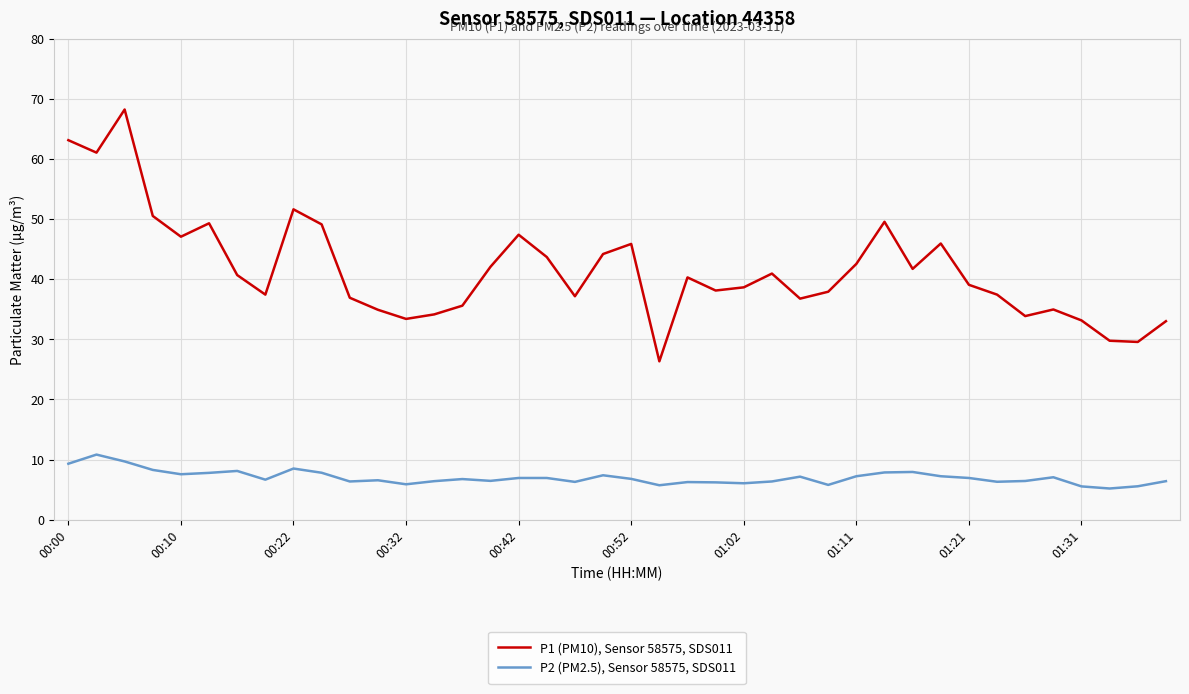

Which series has the largest range (max minus min)?

P1 (PM10), Sensor 58575, SDS011